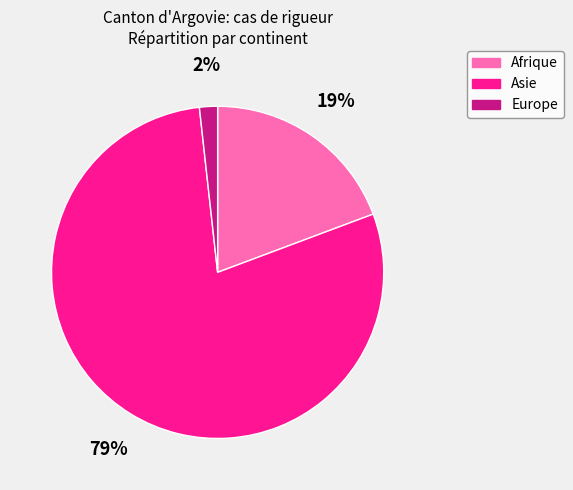

Is the sum of Afrique and Asie greater than half?

Yes